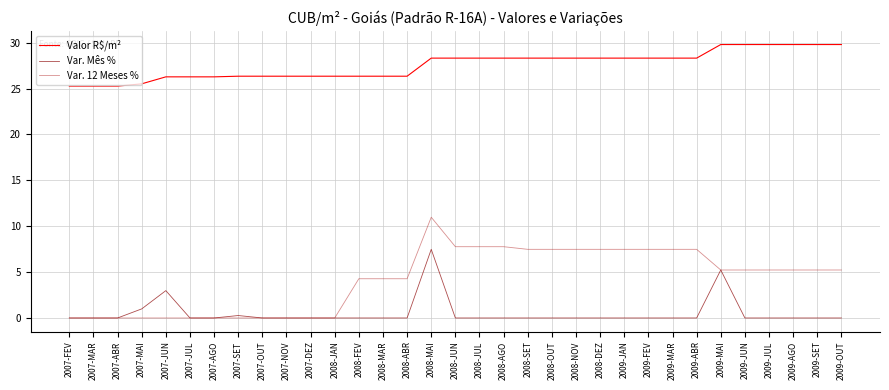

Which series has the largest total across all categories?

Valor R$/m²